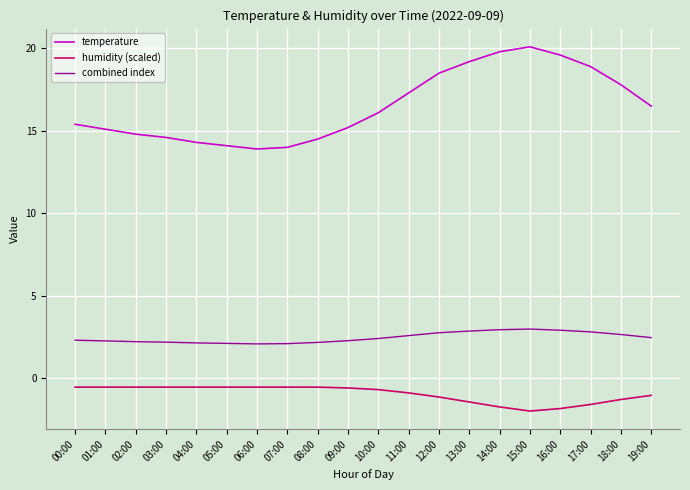

What is the greatest value displayed?

20.1